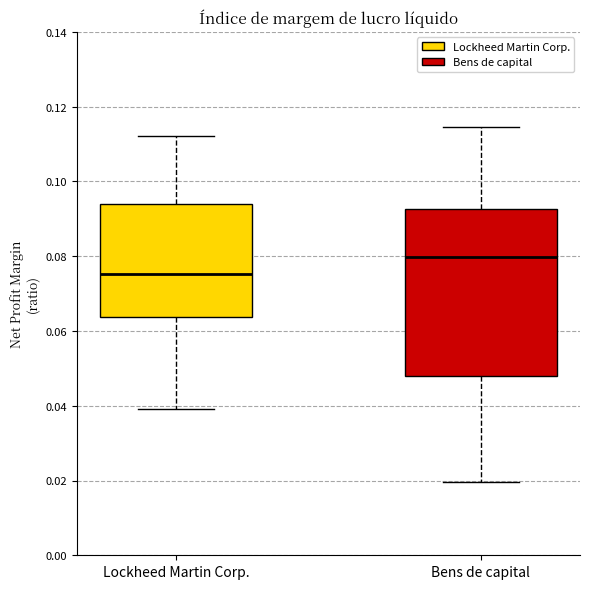

Reading left to right, transcribe this box plot: for each box, give where its median line is, the range the box spans, and where its two whiskers end, as read against the y-axis. The values are not printed on the chart, so give them approximately, as read against the axis.

Lockheed Martin Corp.: median 0.076, box 0.064 to 0.094, whiskers 0.040 to 0.112
Bens de capital: median 0.080, box 0.048 to 0.092, whiskers 0.020 to 0.114